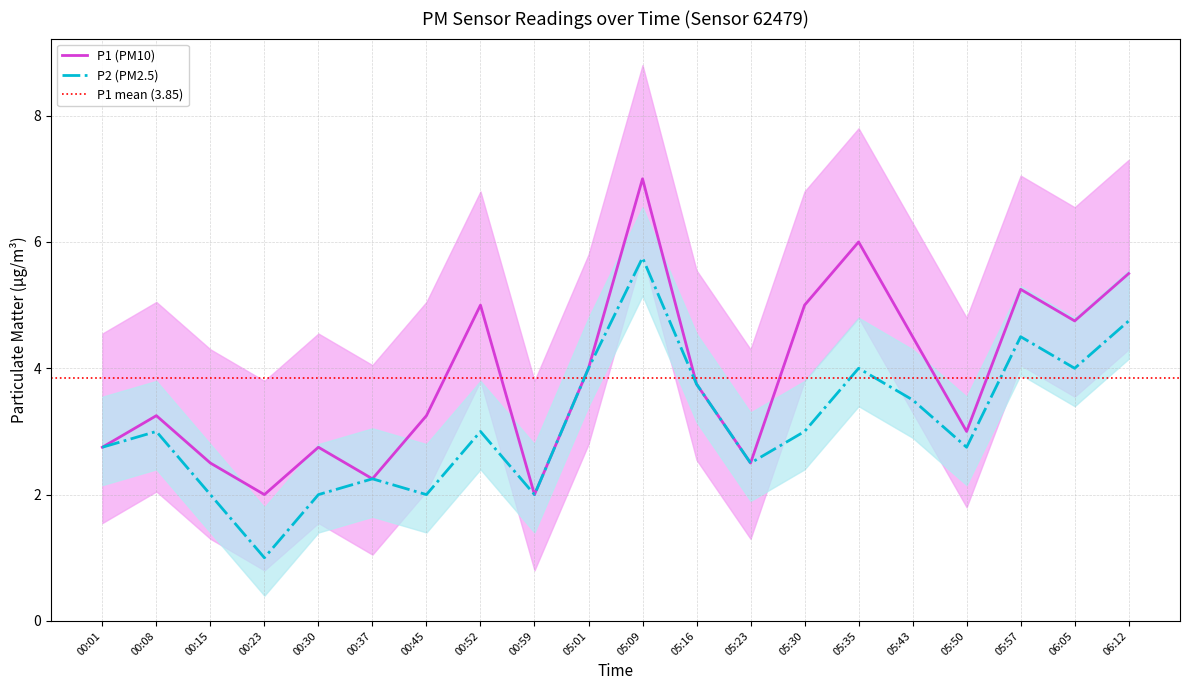

Reading right to left, what are all the values shown in this chart?

P1: 06:12=5.5	06:05=4.8	05:57=5.2	05:50=3.0	05:43=4.5	05:35=6.0	05:30=5.0	05:23=2.5	05:16=3.8	05:09=7.0	05:01=4.0	00:59=2.0	00:52=5.0	00:45=3.2	00:37=2.2	00:30=2.8	00:23=2.0	00:15=2.5	00:08=3.2	00:01=2.8
P2: 06:12=4.8	06:05=4.0	05:57=4.5	05:50=2.8	05:43=3.5	05:35=4.0	05:30=3.0	05:23=2.5	05:16=3.8	05:09=5.8	05:01=4.0	00:59=2.0	00:52=3.0	00:45=2.0	00:37=2.2	00:30=2.0	00:23=1.0	00:15=2.0	00:08=3.0	00:01=2.8